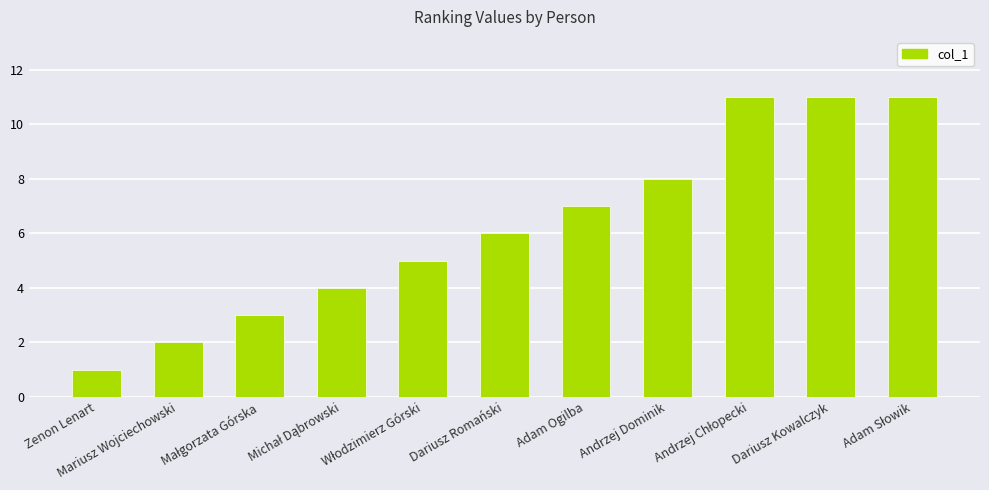

The value at Andrzej Dominik is 8. True or false?

True